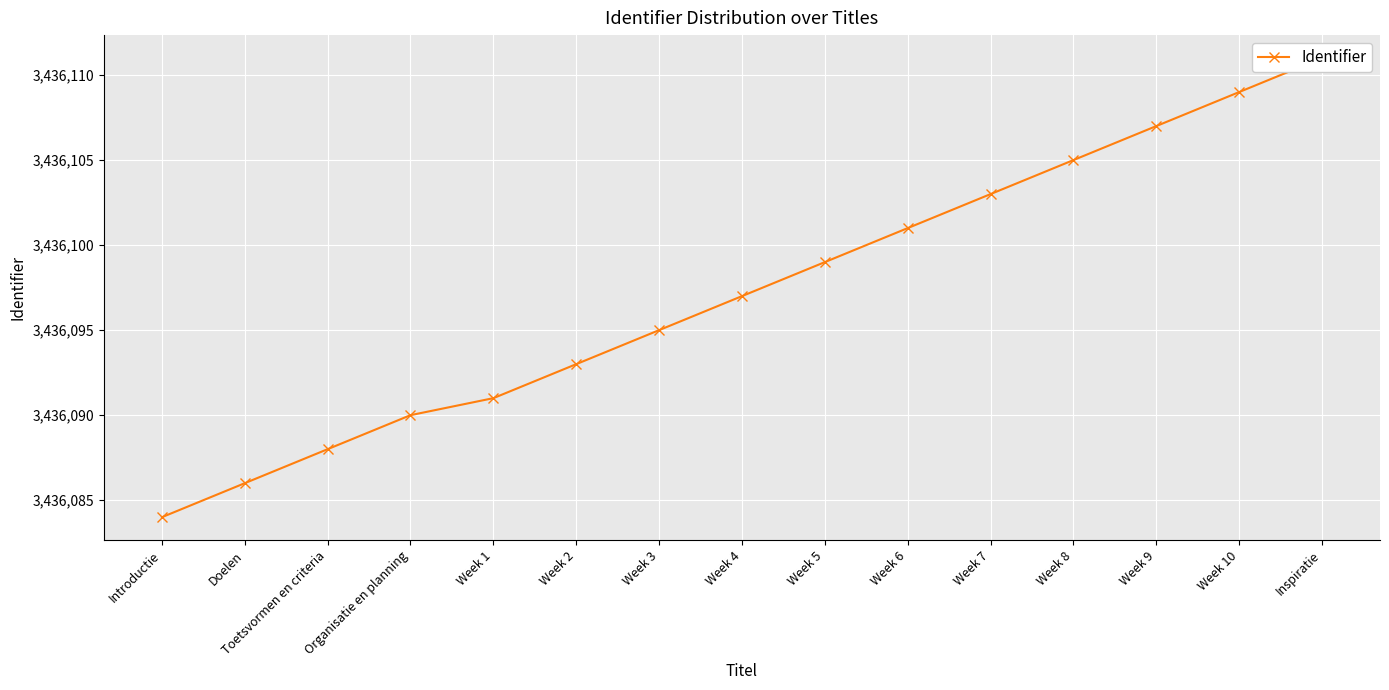

What position from the left is Week 8?

12